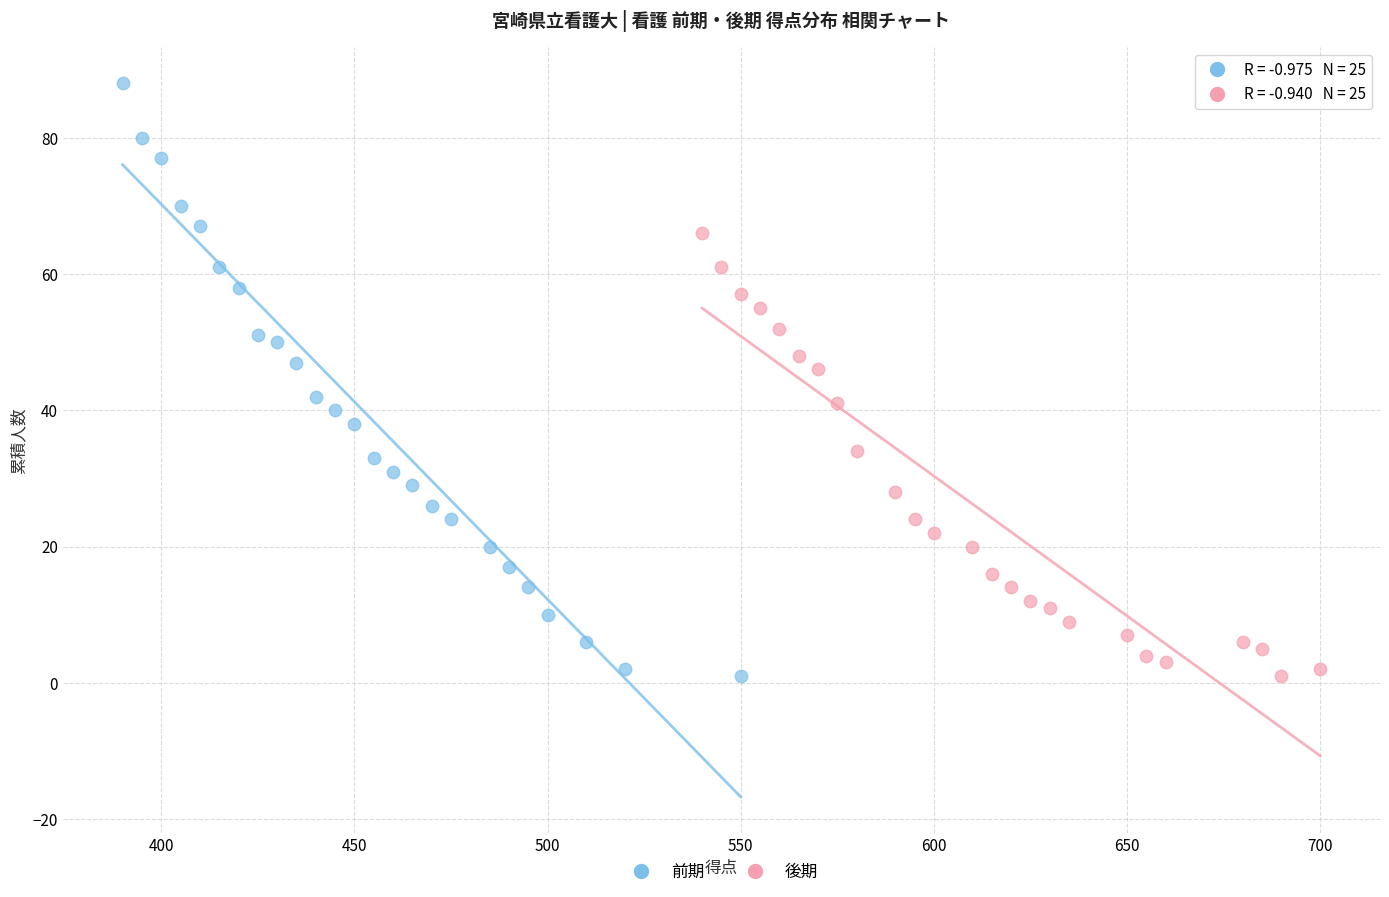

Which series has the widest spread of Y values?

前期